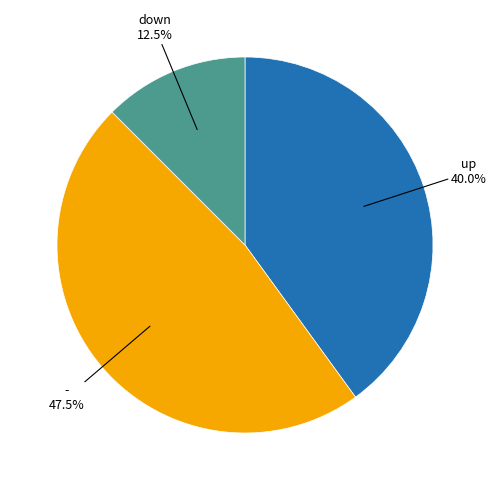

Is there a majority slice in this chart?

No